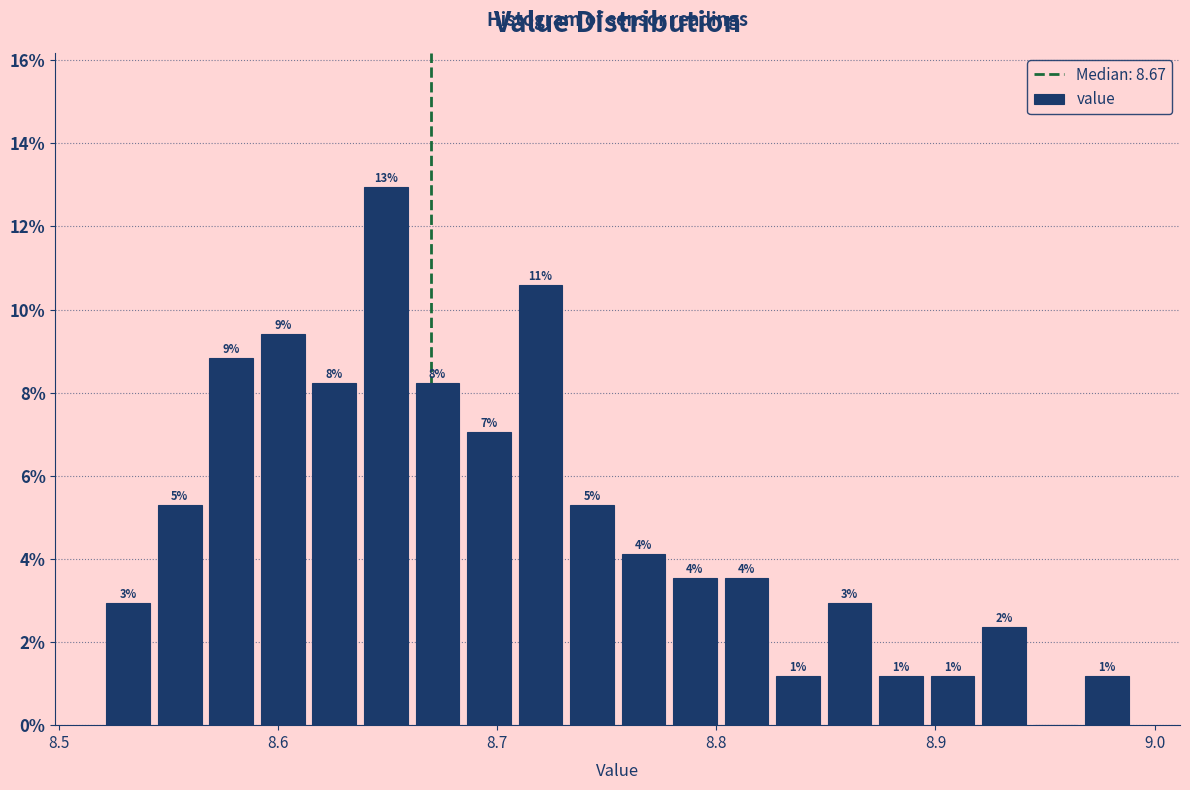

Read against the x-axis, roughly where is the centre of the tallest bar?

8.65